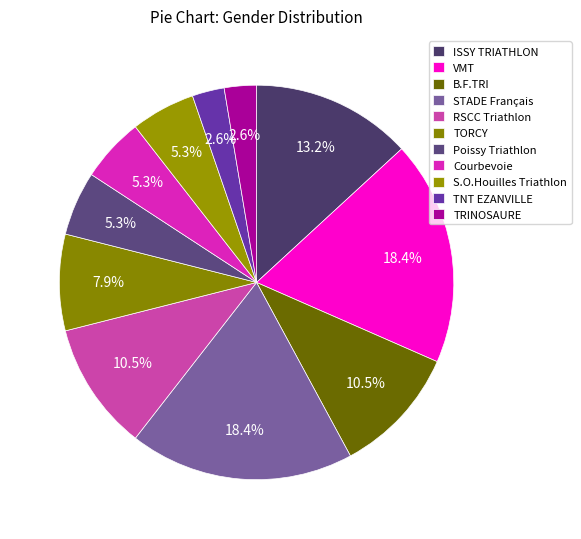

How many segments does this pie chart have?

11